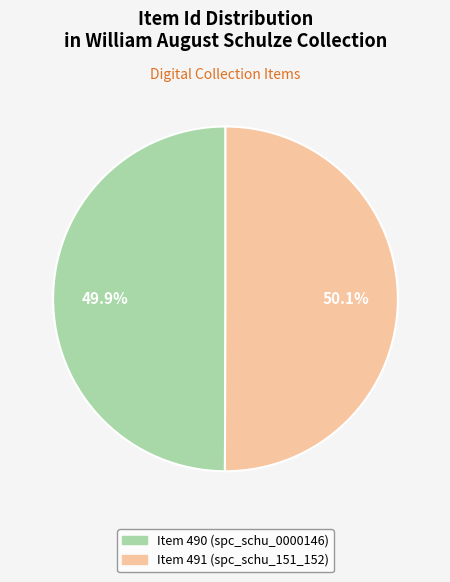

To the nearest percent, what is the average slice percentage?

50%